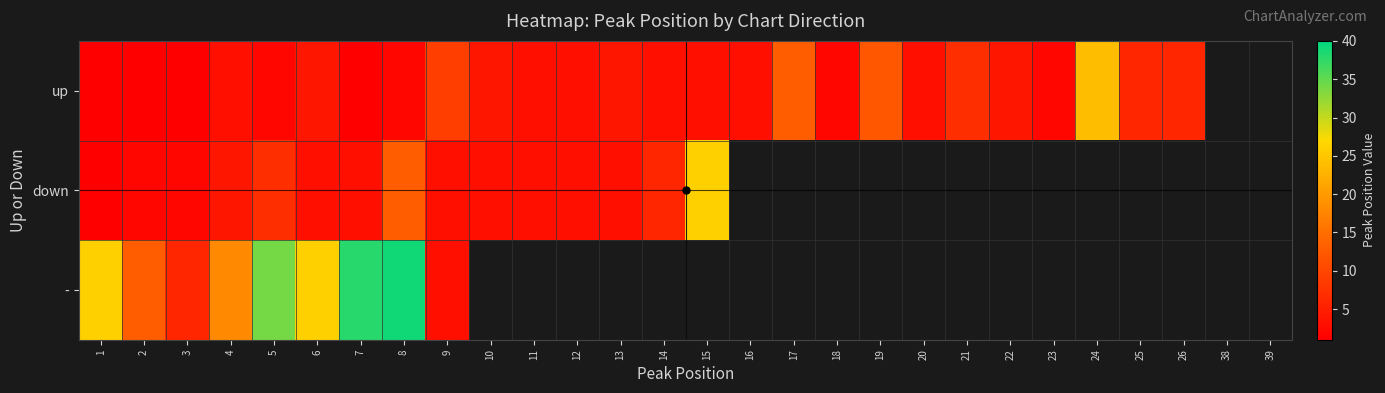

Rank the series by their maximum value, from highest to lowest.

-, down, up